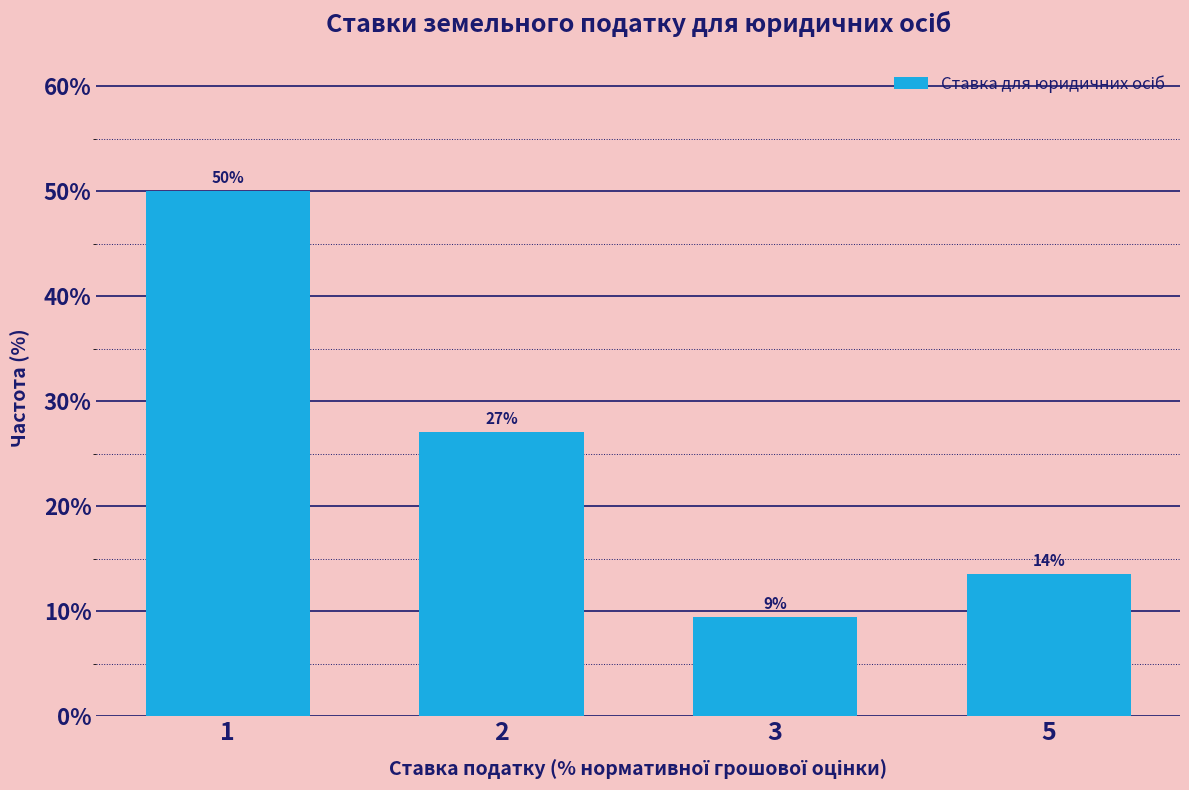

List the labels in order of value, largest first.

1, 2, 5, 3